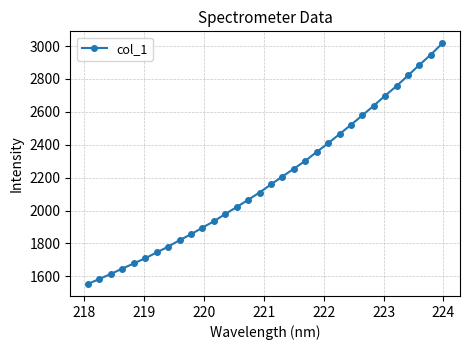

What is the value of the 17th point from the left?

2158.5